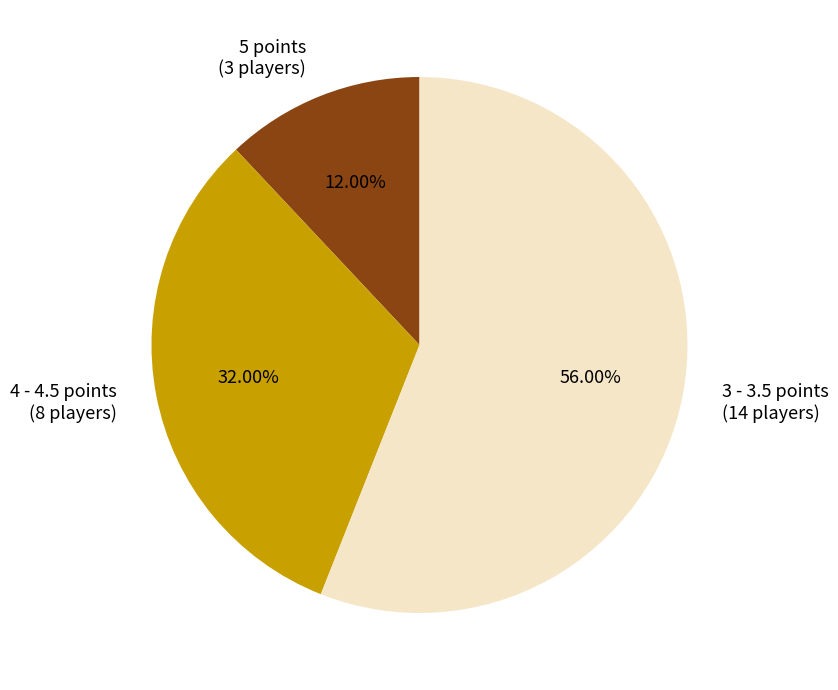

Rank the categories by value from lowest to highest.

5 points (3 players), 4 - 4.5 points (8 players), 3 - 3.5 points (14 players)